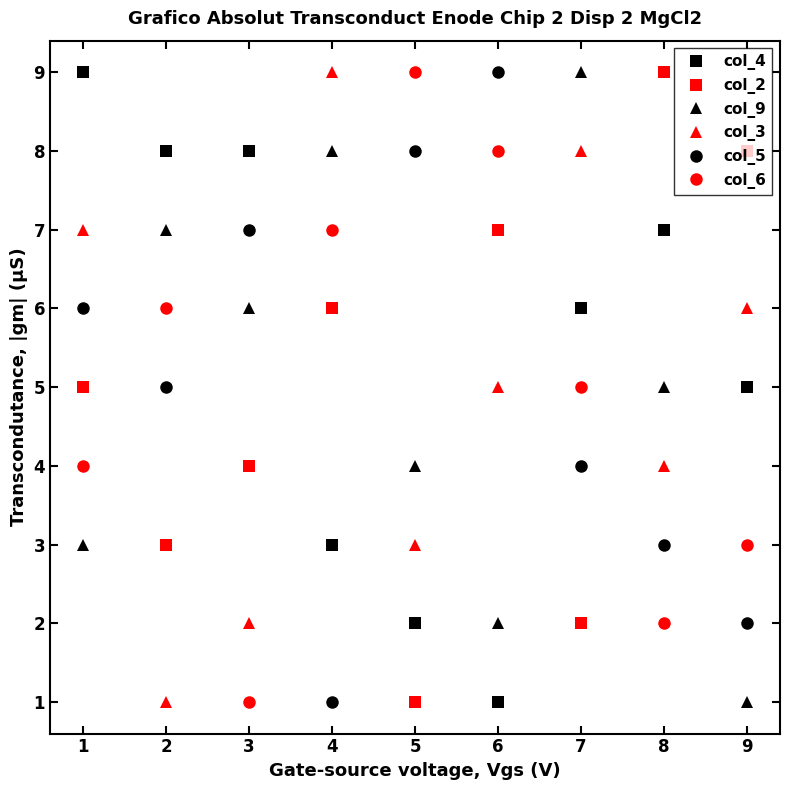

What is the minimum value for col_2?

1